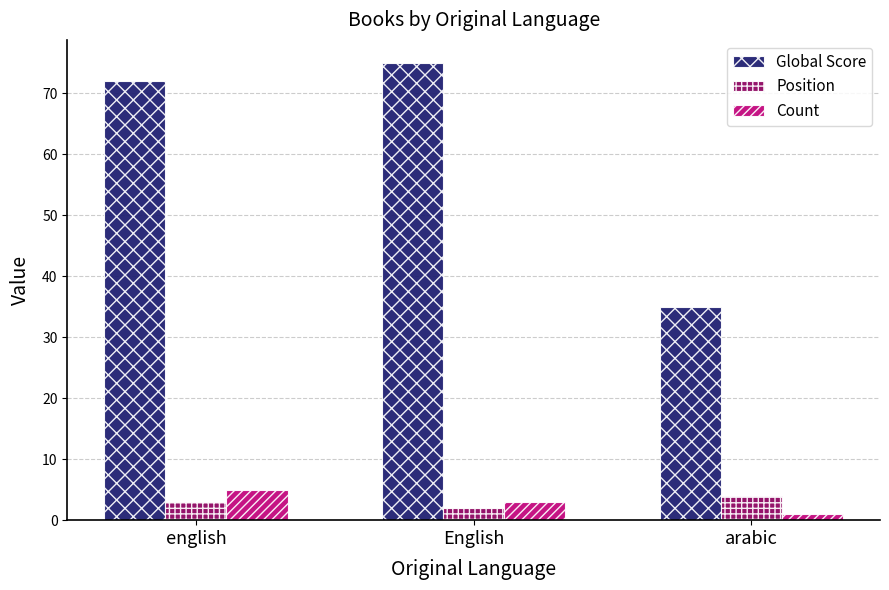

Which series has the largest total across all categories?

Global Score